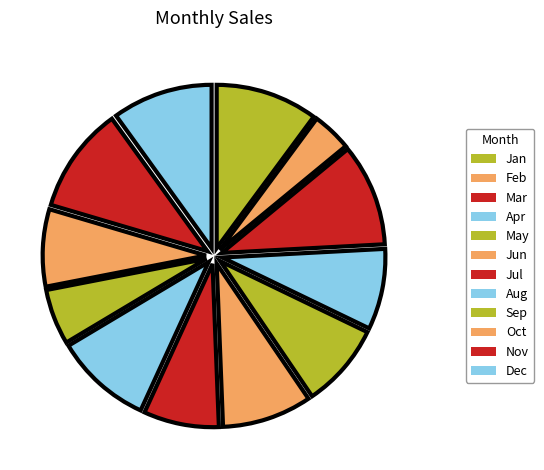

What is the ratio of the value at Jun to the value at Feb?

2.3